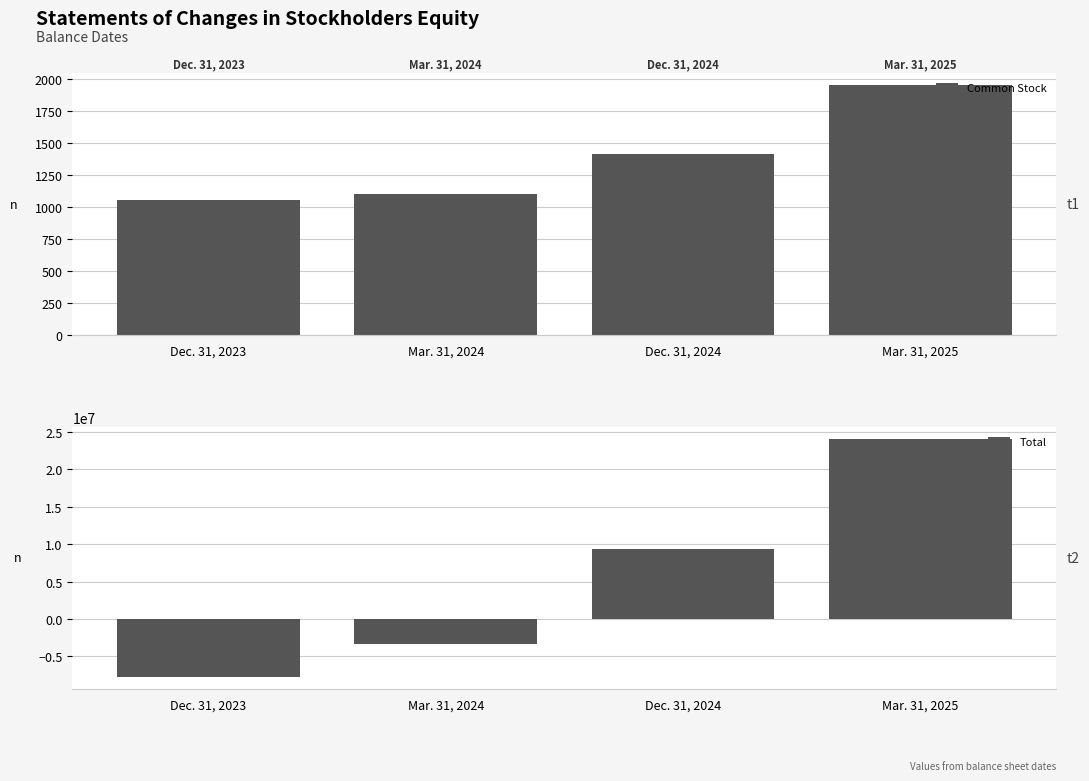

The Total series shows 2200219 at Dec. 31, 2024. True or false?

False